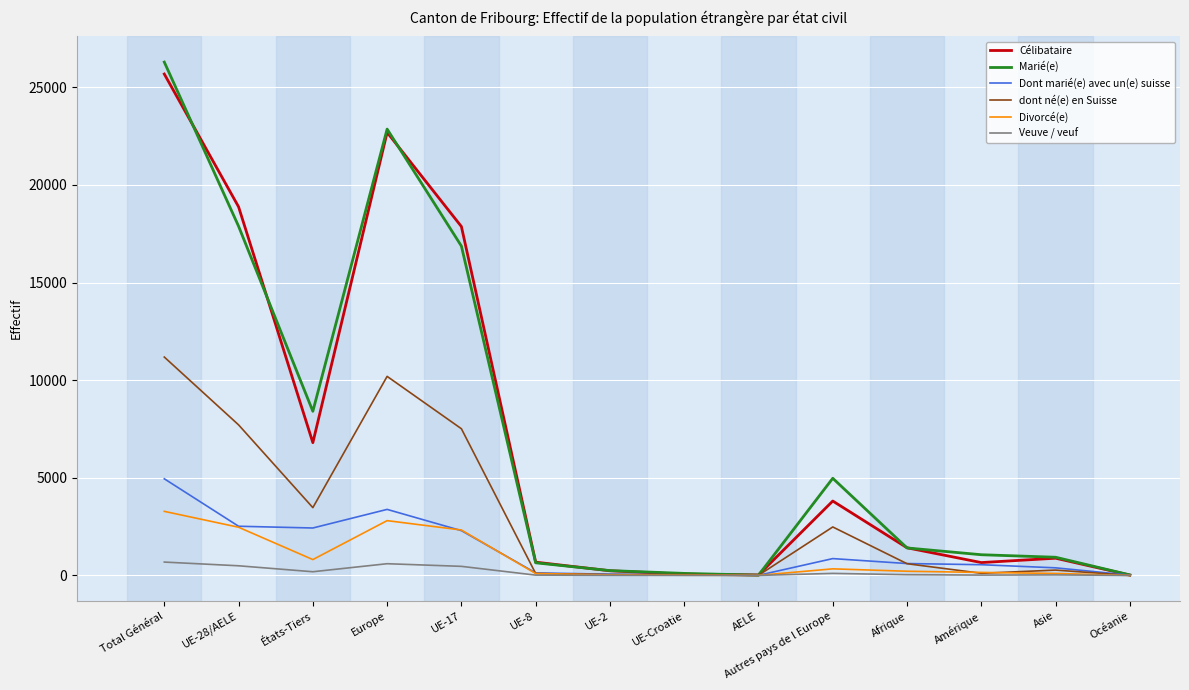

At which label is Marié(e) closest to 13153?

UE-17